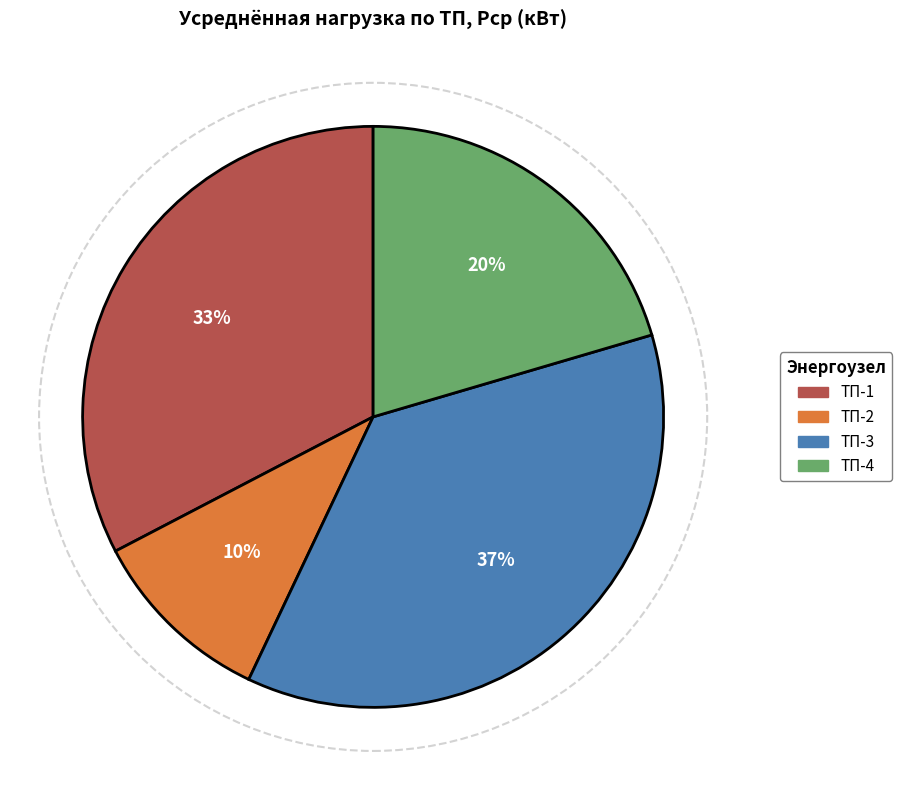

To the nearest percent, what is the average slice percentage?

25%